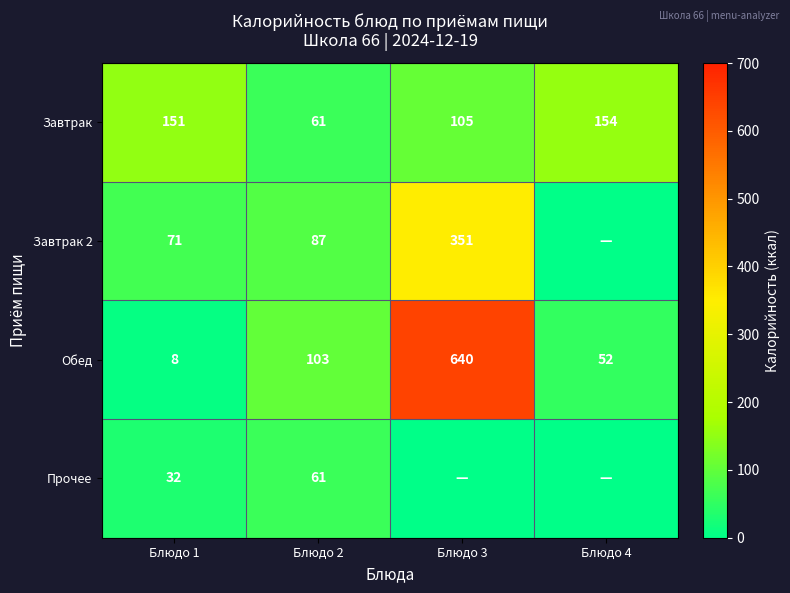

Which series changed the most between Блюдо 1 and Блюдо 2?

Обед